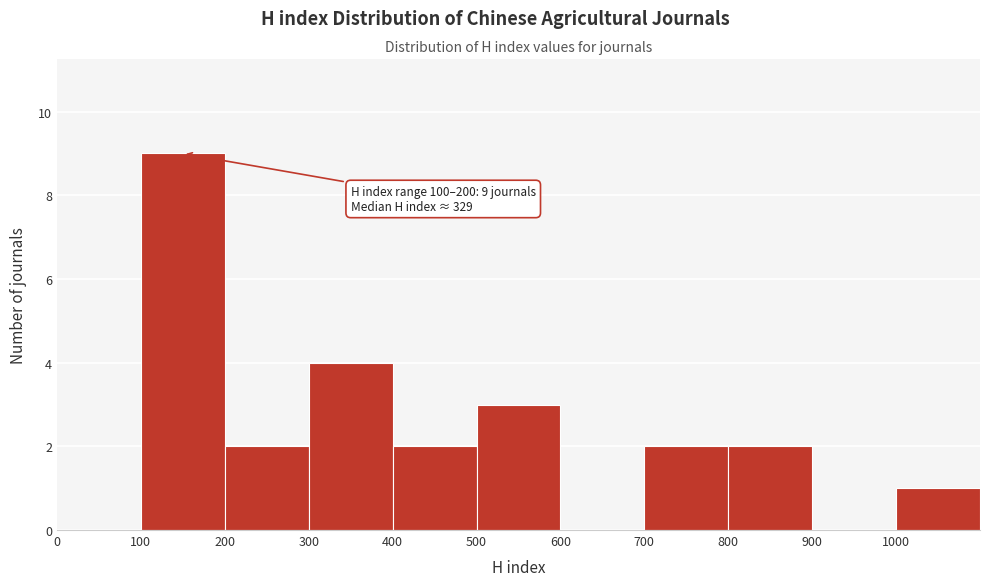

Over which range of the x-axis is the bar tallest?

100 to 200